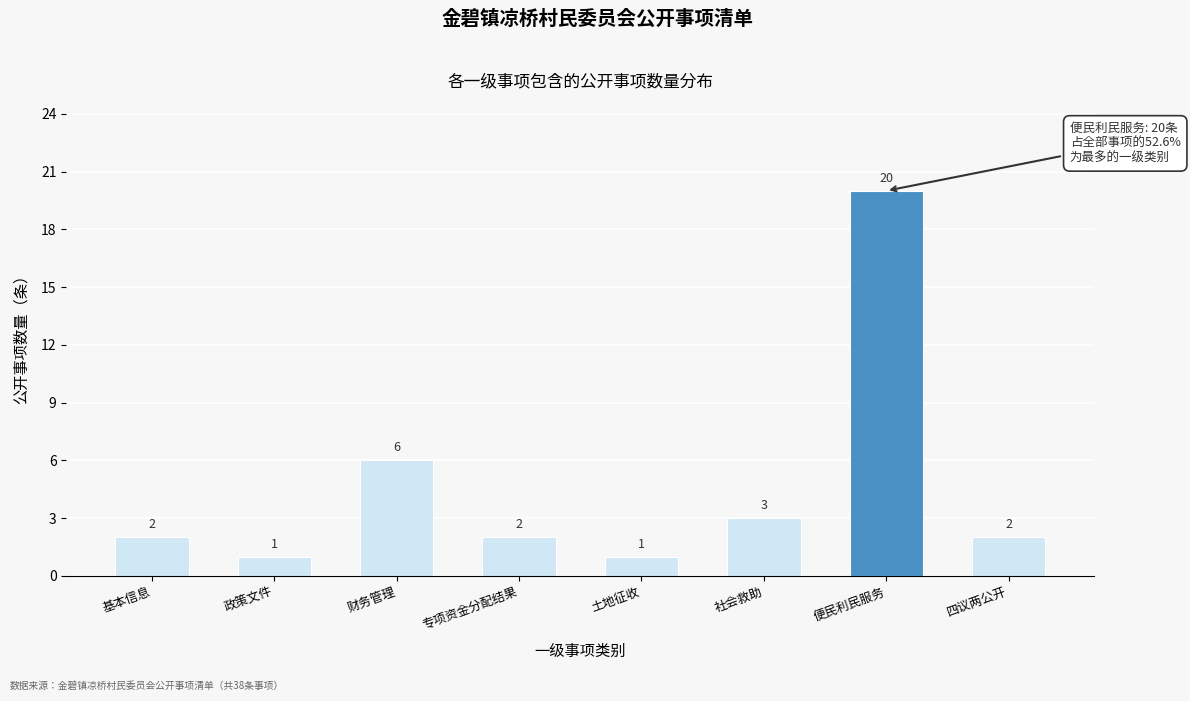

Reading left to right, what are all the values shown in this chart?

2	1	6	2	1	3	20	2